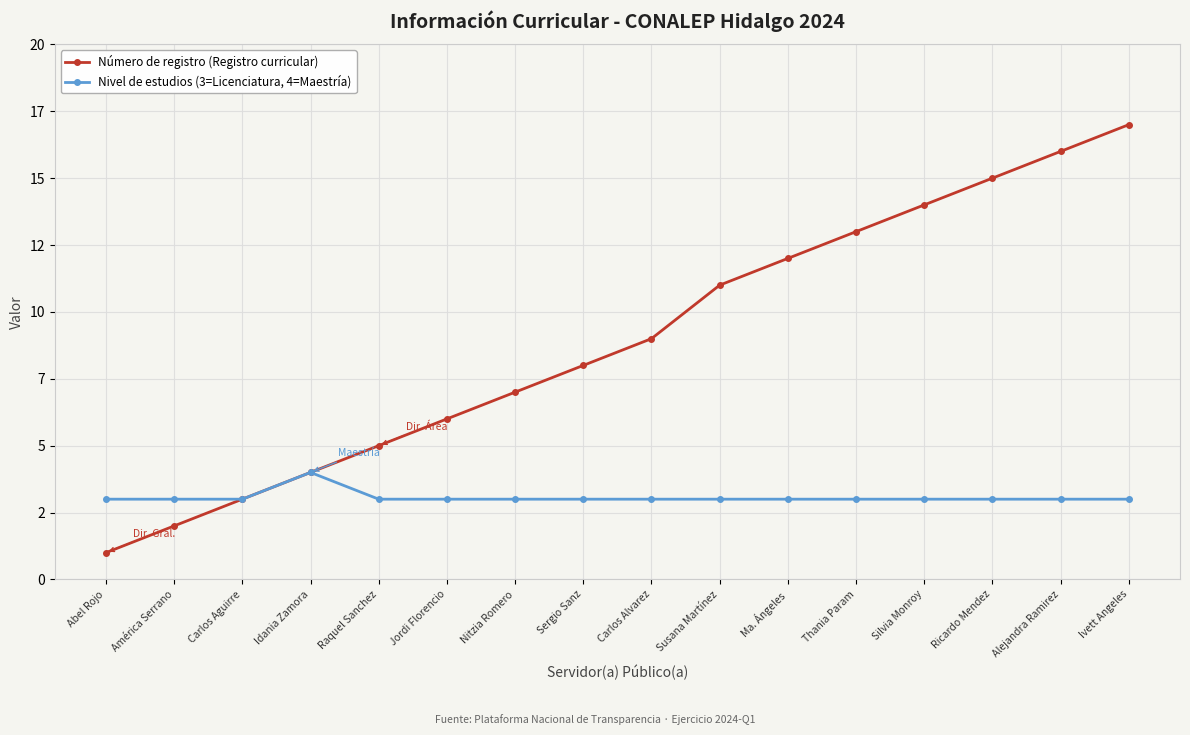

What is the difference between the highest and lowest values at Raquel Sanchez?

2